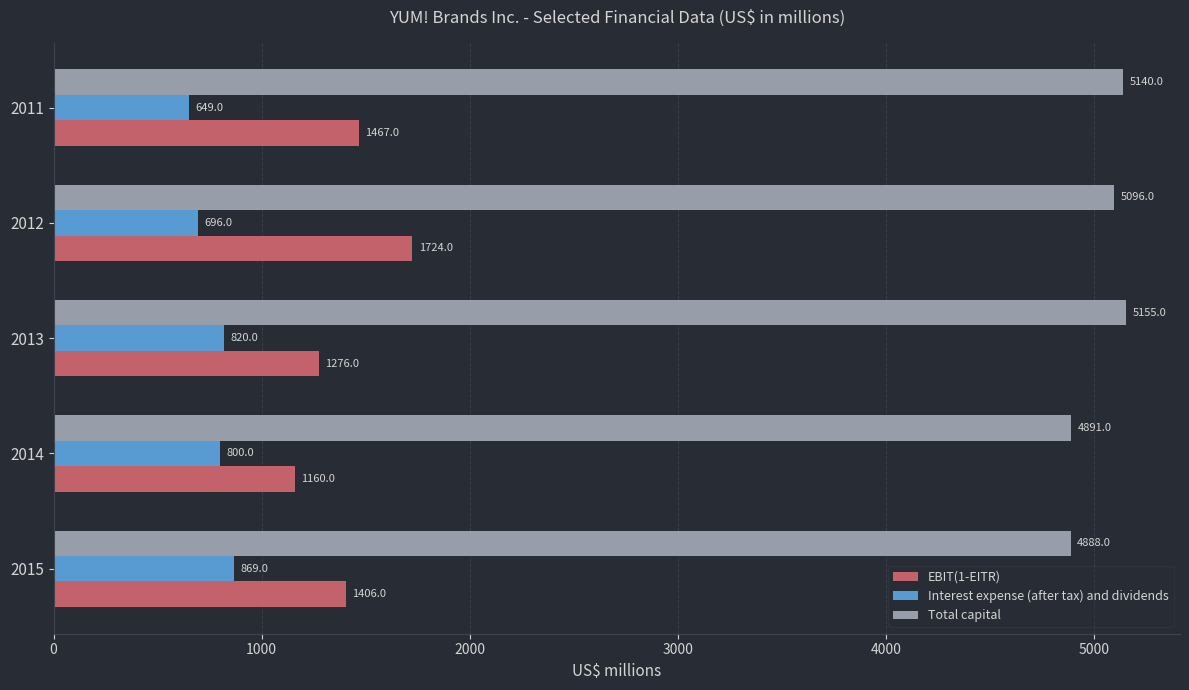

Where is Total capital nearest to the value 5021?

2012